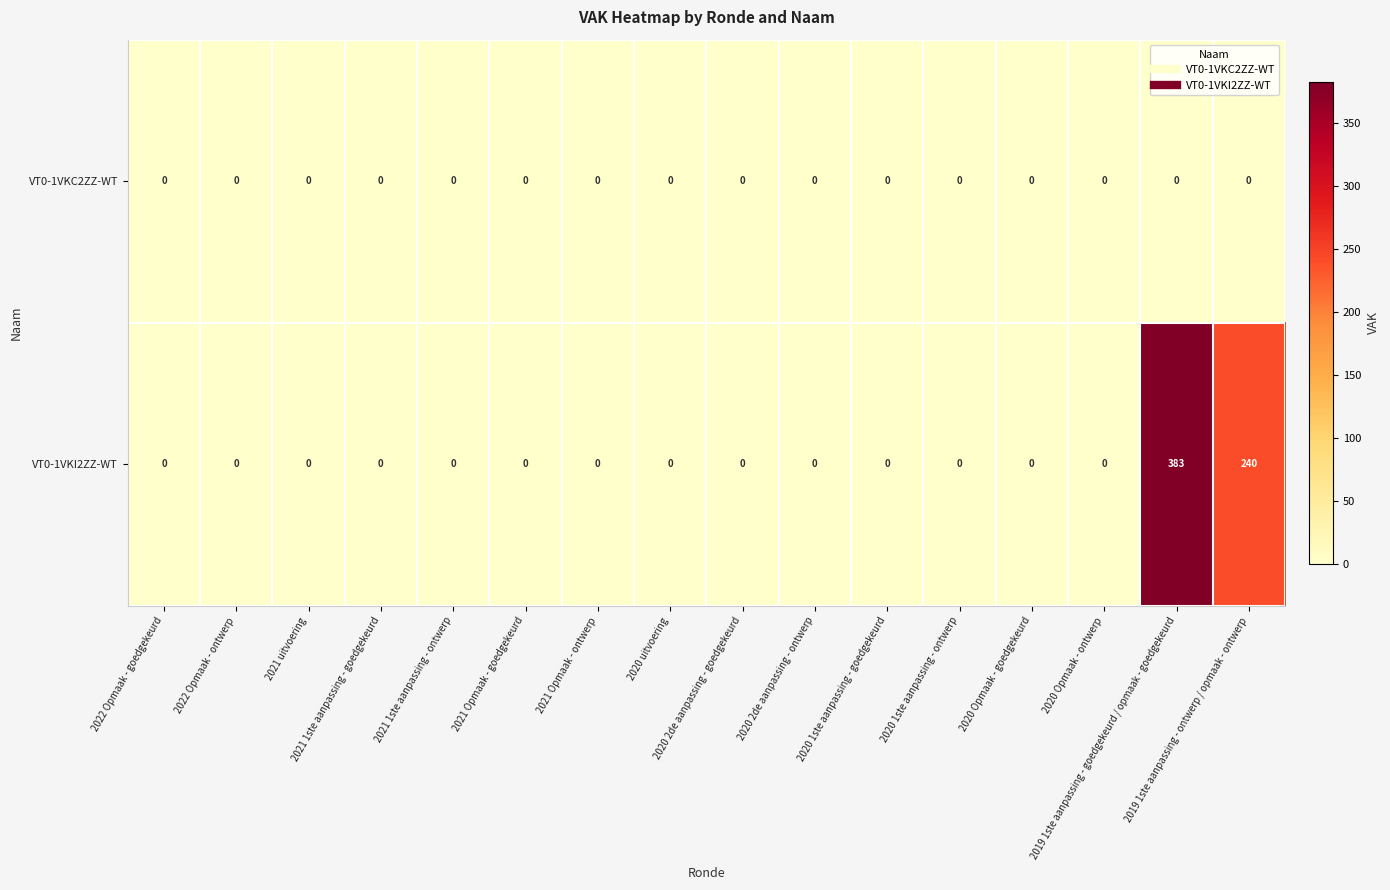

What is the difference between the second highest and second lowest values in the VT0-1VKI2ZZ-WT series?

240